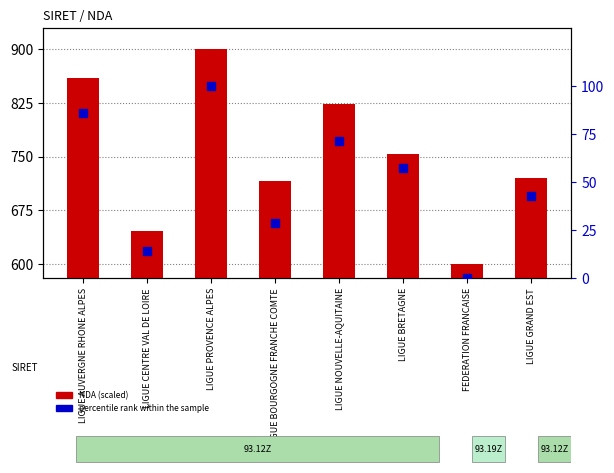

At which category is the sum across all series the highest?

LIGUE PROVENCE ALPES